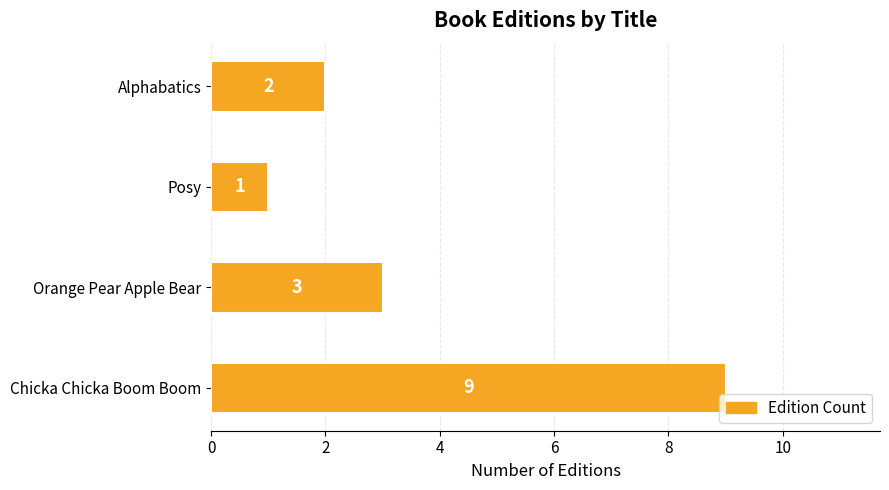

Is it true that the value at Chicka Chicka Boom Boom is 9?

True